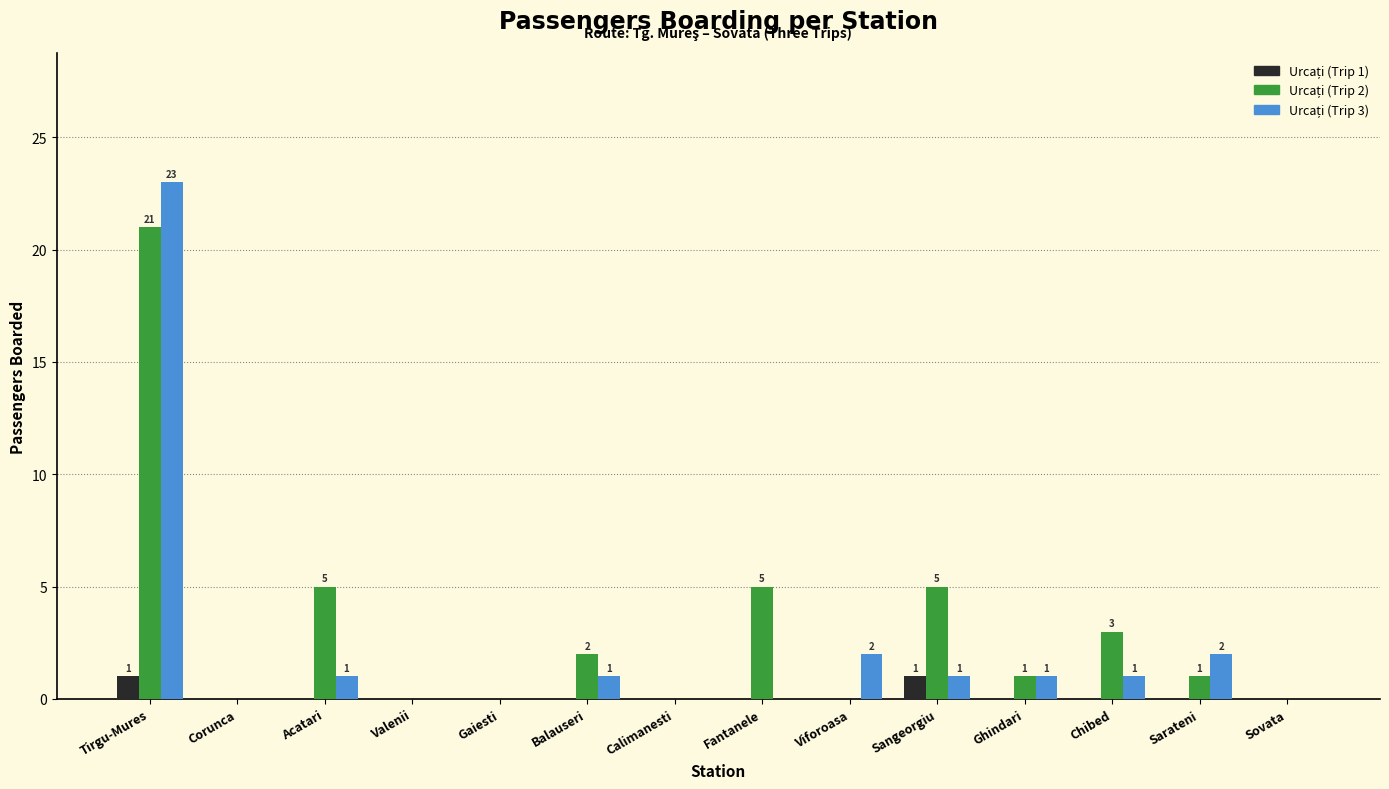

At which category is the sum across all series the highest?

Tirgu-Mures